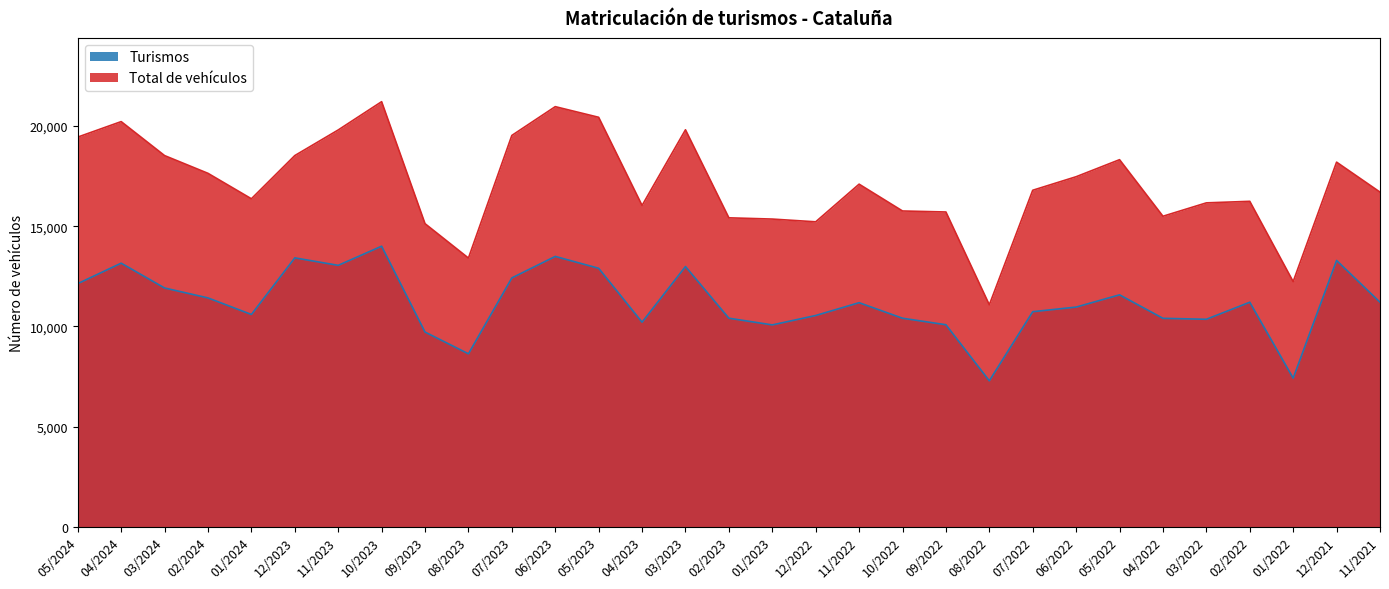

What is the difference between the Turismos values at 04/2024 and 03/2024?

1238